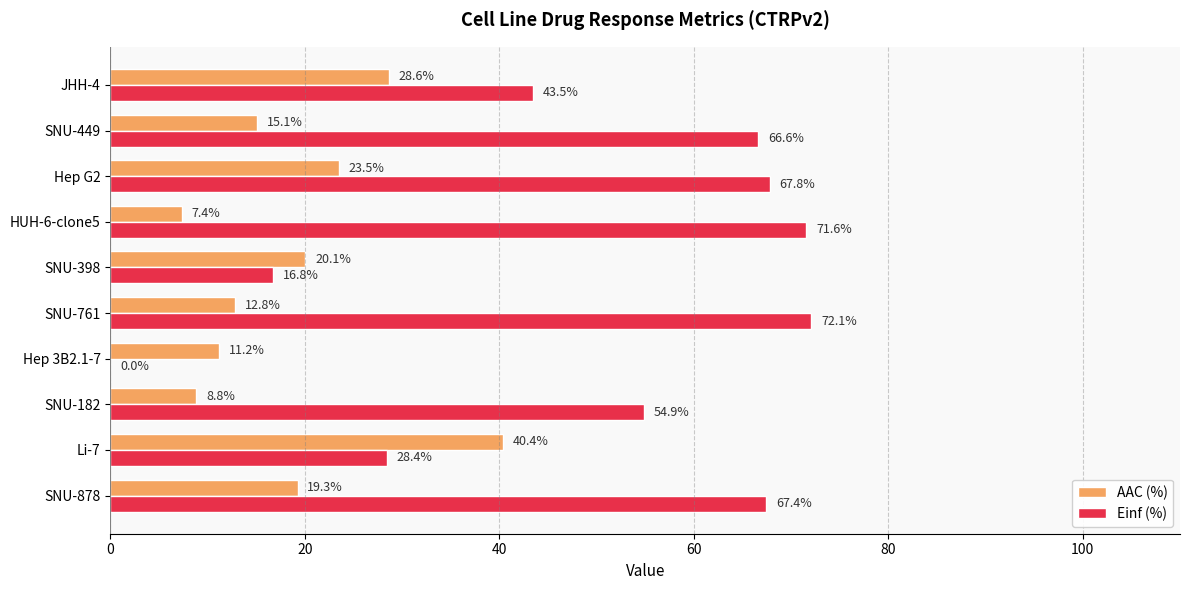

What is the highest value of the Einf (%) series?

72.1